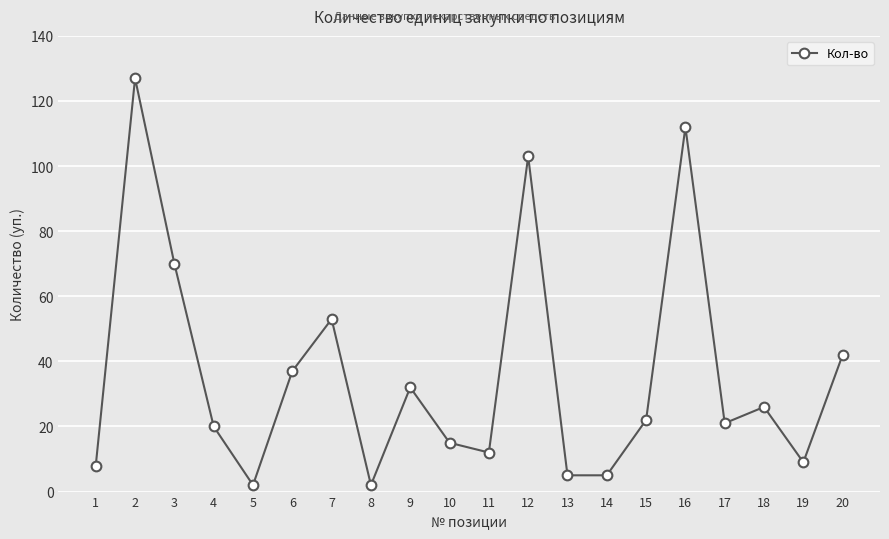

What is the change in value from 1 to 10?

+7